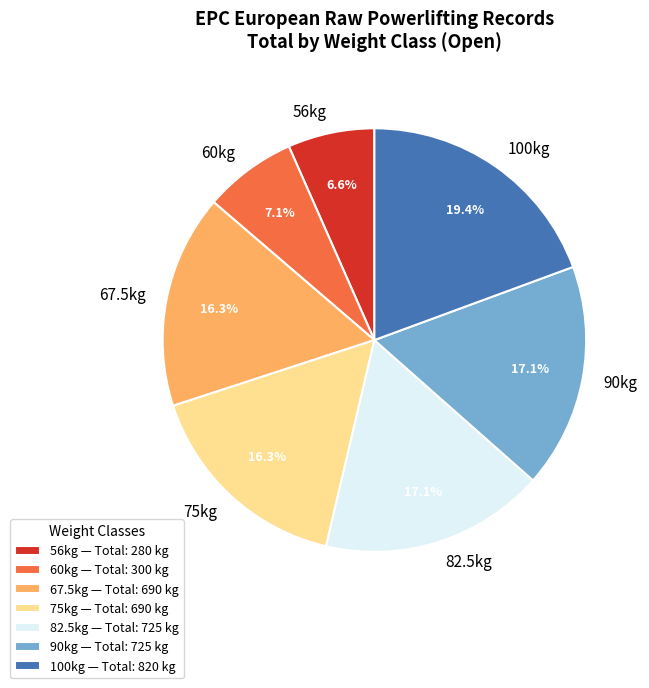

Combined, what portion of the pie is 60kg and 67.5kg?

23.4%